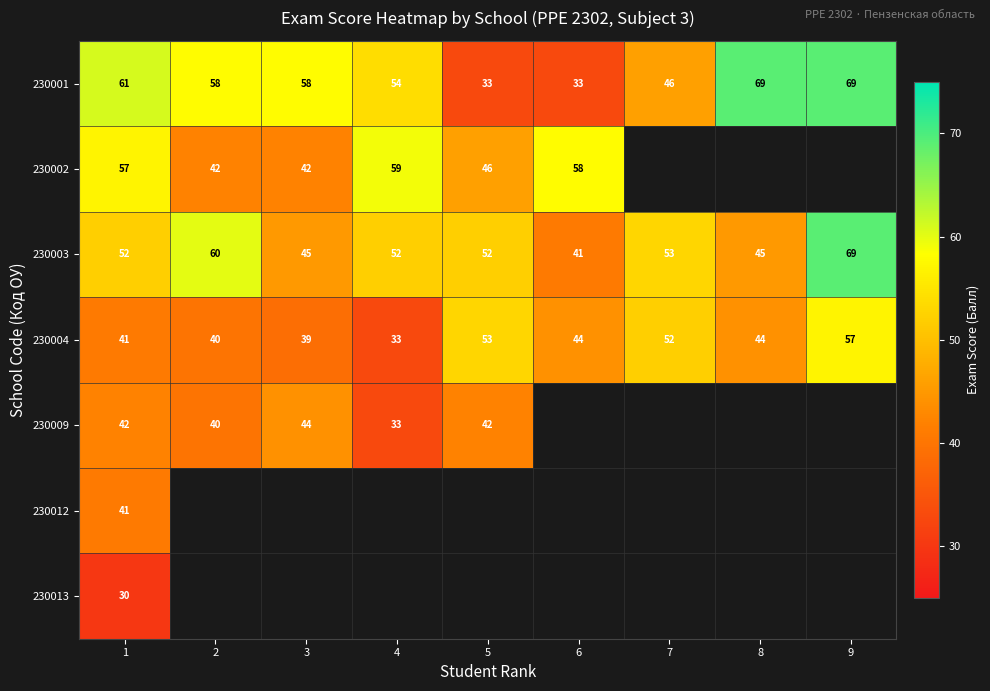

At which label does 230003 reach its minimum?

6